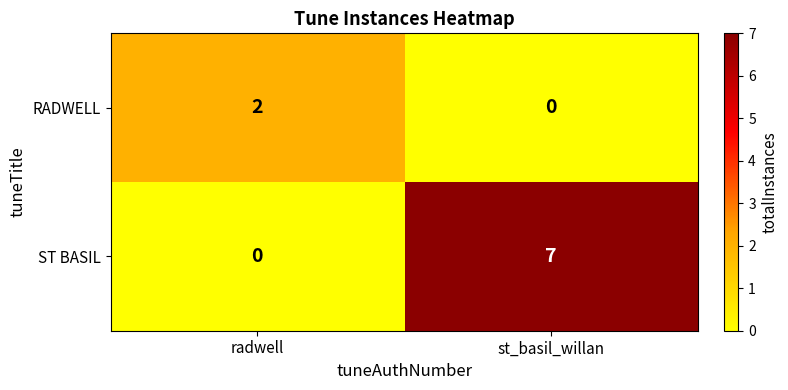

Reading left to right, what are all the values shown in this chart?

RADWELL: radwell=2	st_basil_willan=0
ST BASIL: radwell=0	st_basil_willan=7